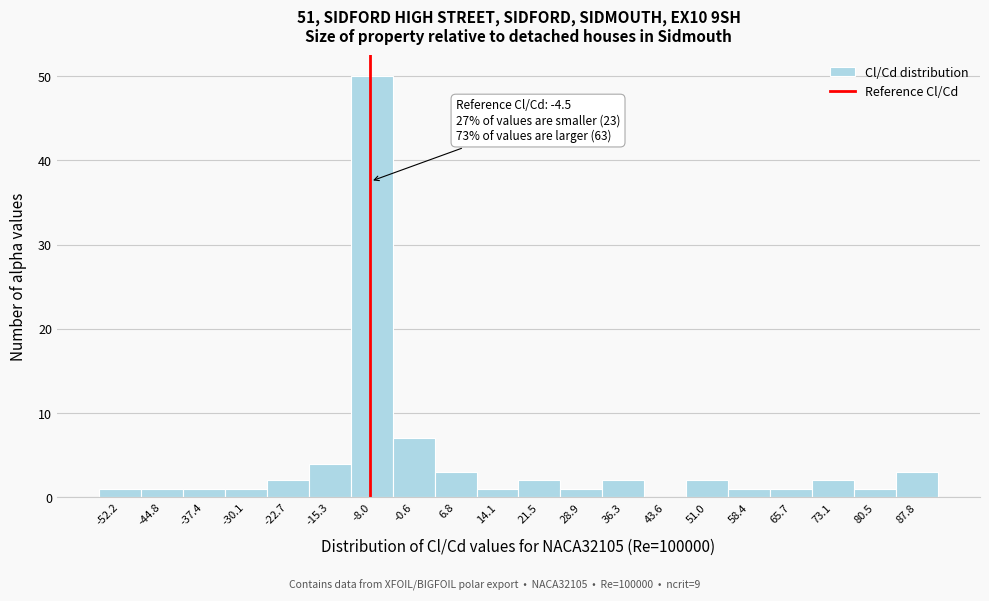

Reading right to left, extract all data points from this chart.

87.8=3	80.5=1	73.1=2	65.7=1	58.4=1	51.0=2	43.6=0	36.3=2	28.9=1	21.5=2	14.1=1	6.8=3	-0.6=7	-8.0=50	-15.3=4	-22.7=2	-30.1=1	-37.4=1	-44.8=1	-52.2=1